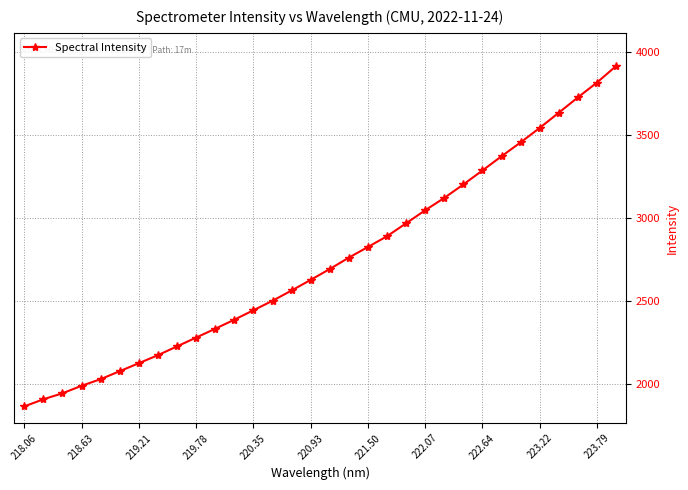

What is the minimum value shown in the chart?

1864.9